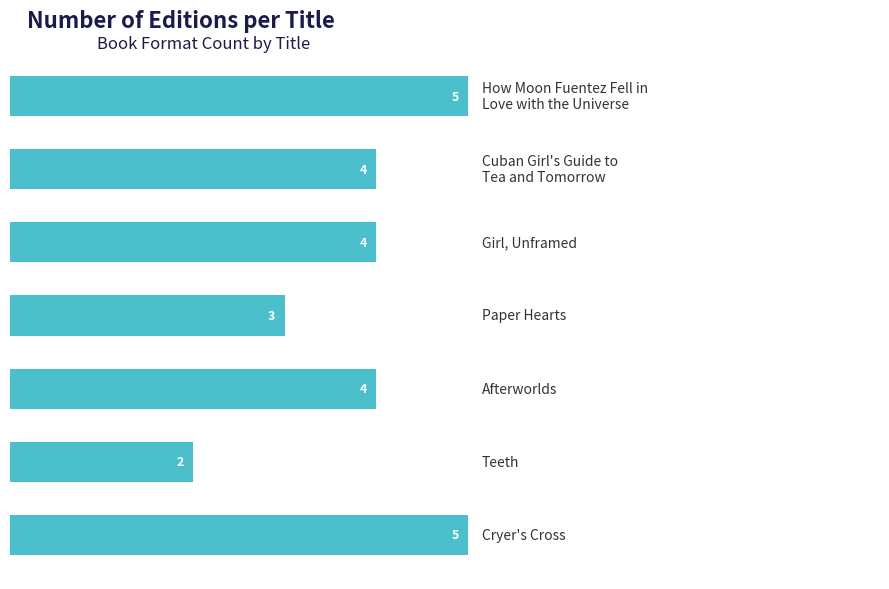

Does the chart contain any negative values?

No